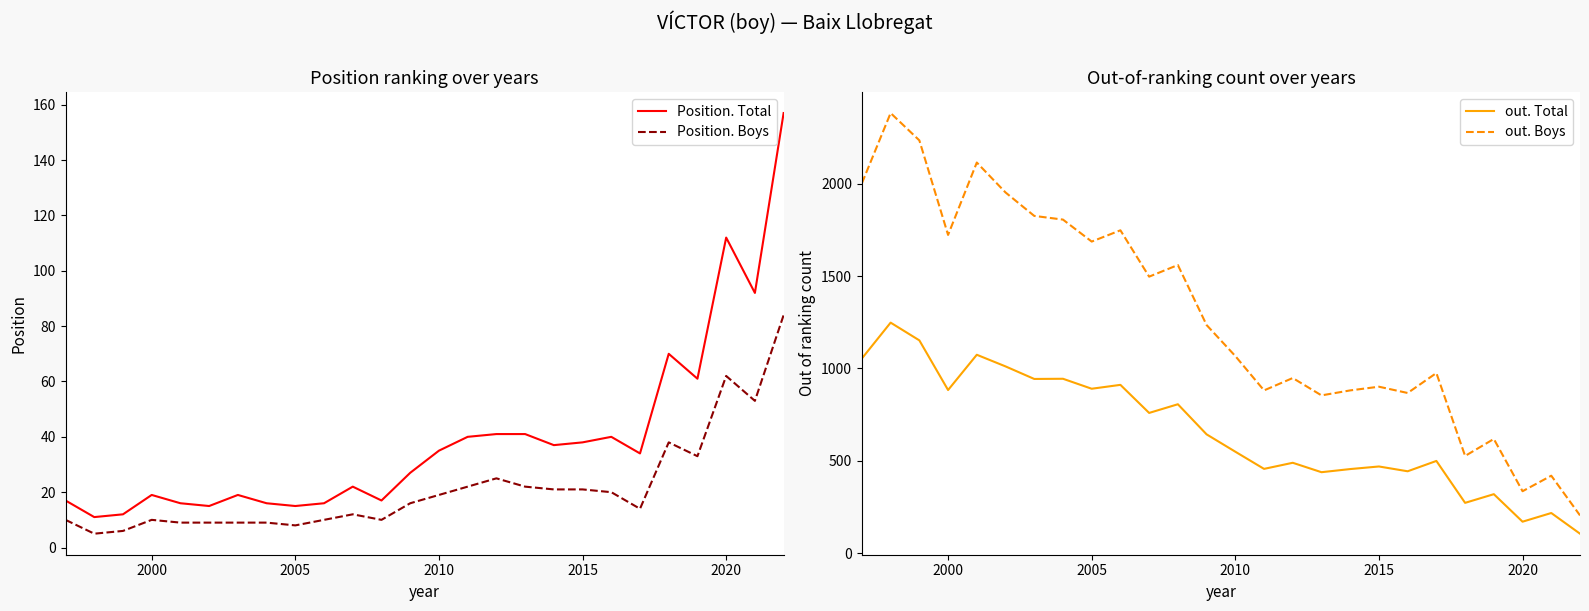

Where does the Position. Total series first go above 34?

2010